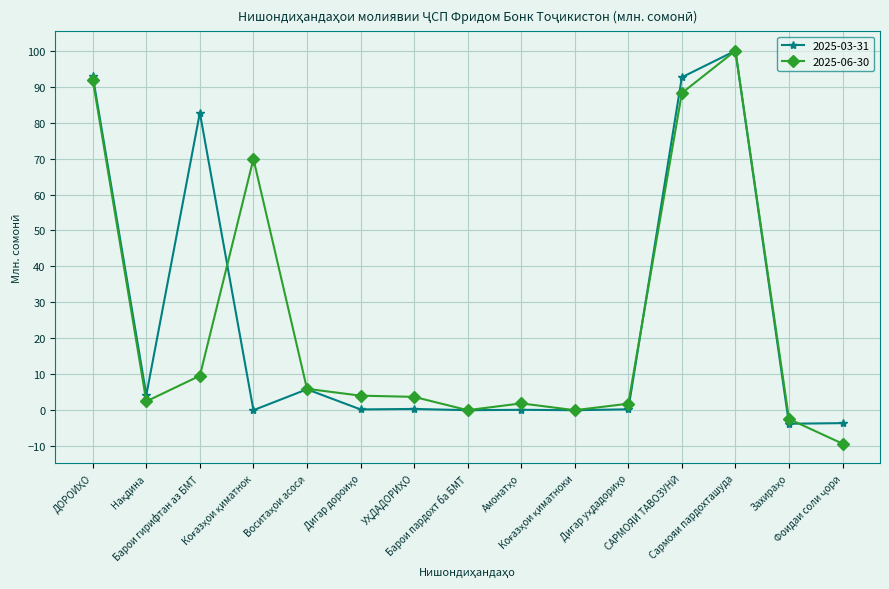

After their last crossing, which series has the higher values: 2025-06-30 or 2025-03-31?

2025-03-31